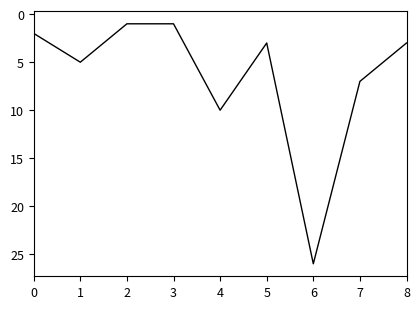

What is the change in value from 2 to 8?

+2